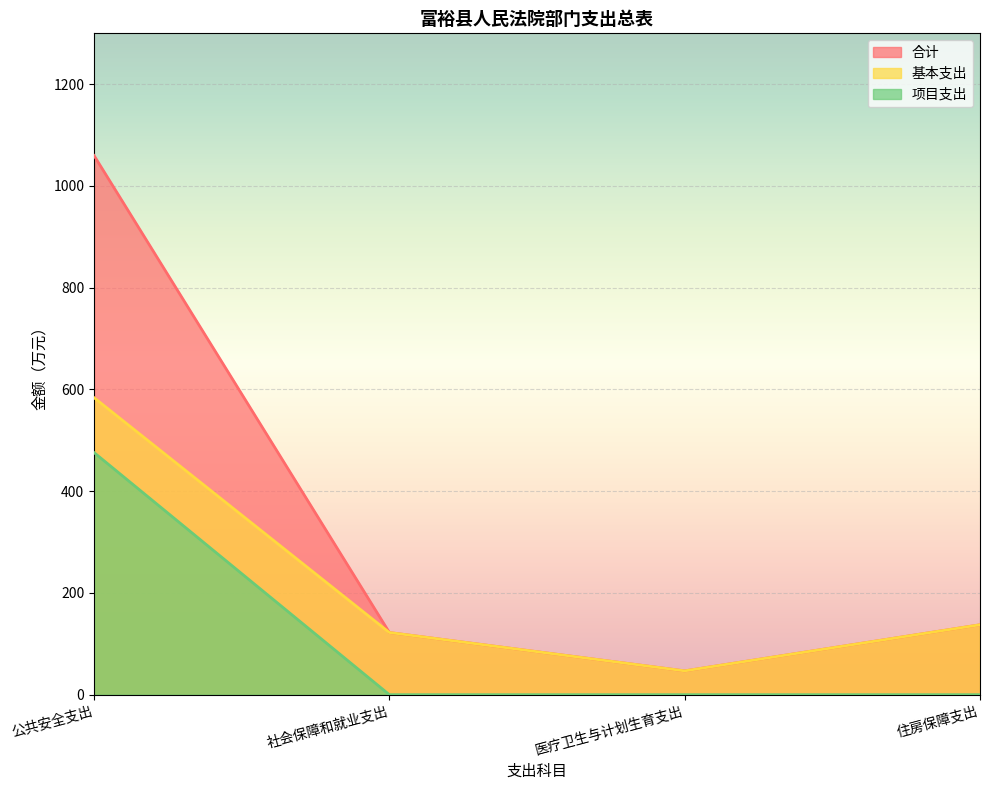

What are all the series names shown in the legend?

合计, 基本支出, 项目支出